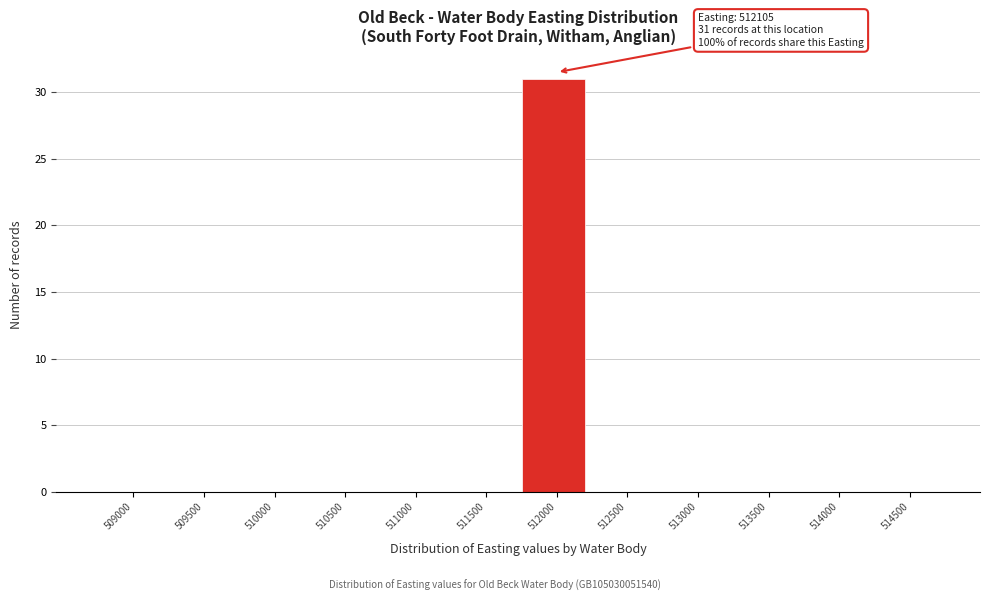

Reading left to right, extract all data points from this chart.

509000=0	509500=0	510000=0	510500=0	511000=0	511500=0	512000=31	512500=0	513000=0	513500=0	514000=0	514500=0